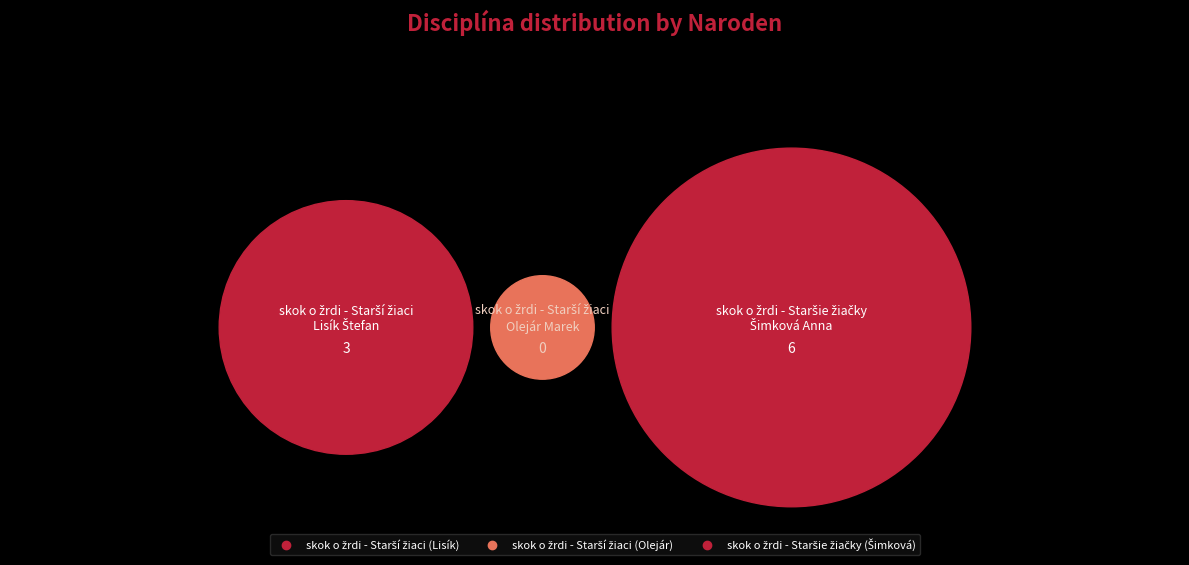

What percentage is NOT represented by skok o žrdi - Starší žiaci?

100.0%